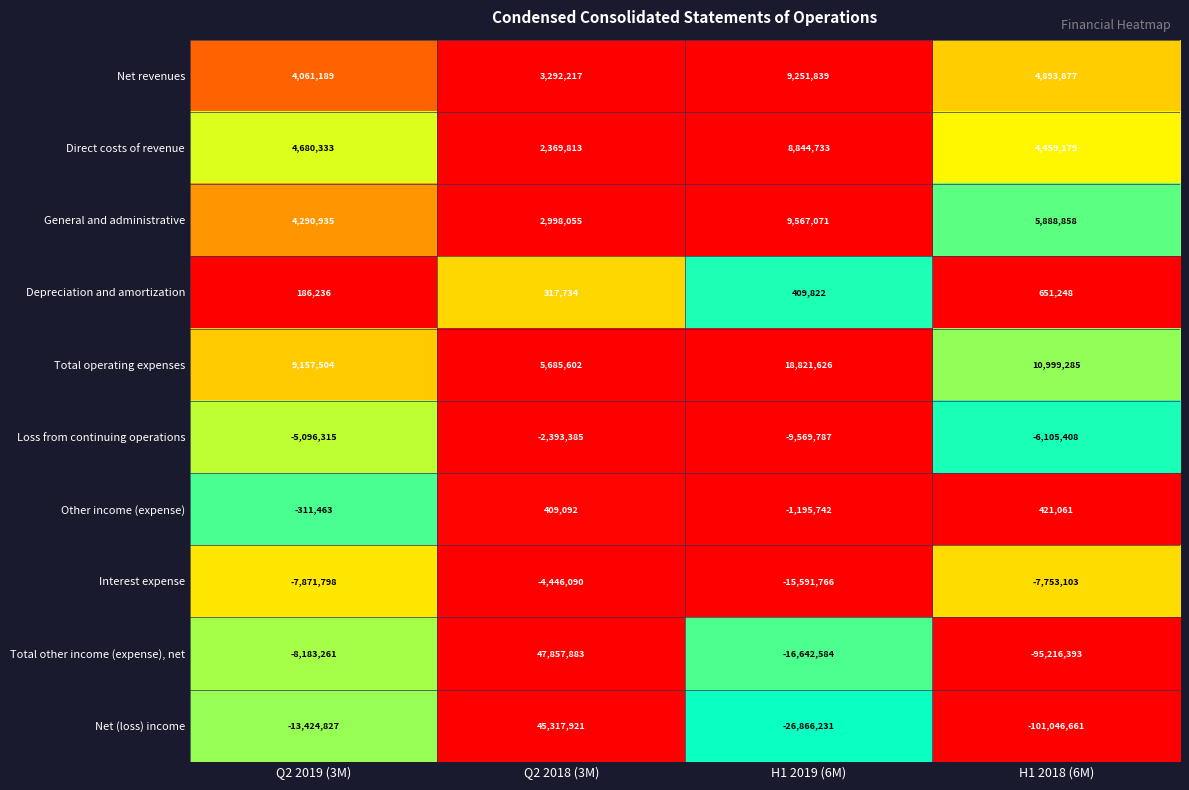

Between Q2 2019 (3M) and H1 2019 (6M), which series saw the biggest shift?

Net (loss) income